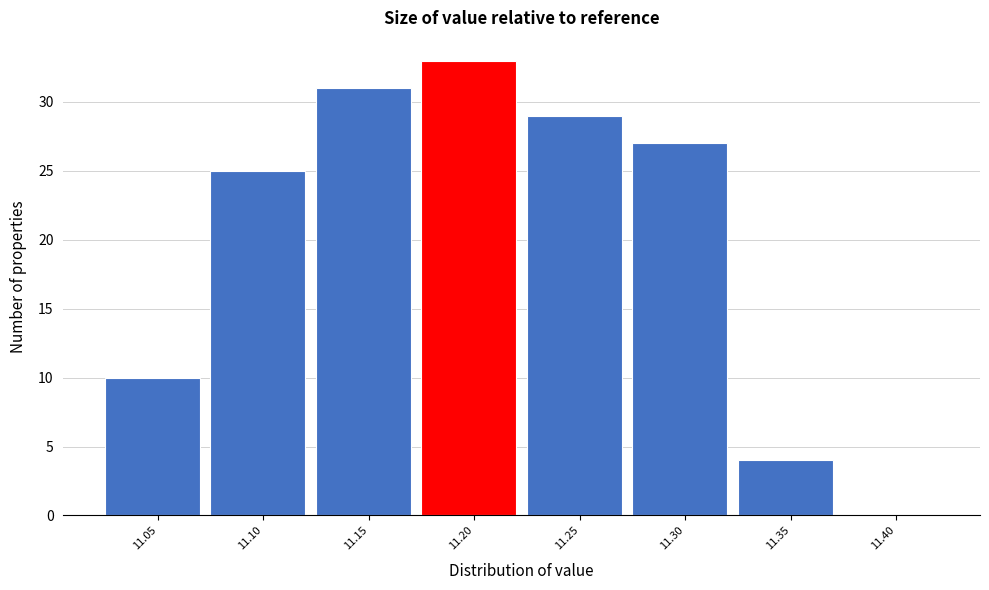

Reading left to right, list all the values displayed in this chart.

11.05=10	11.10=25	11.15=31	11.20=33	11.25=29	11.30=27	11.35=4	11.40=0